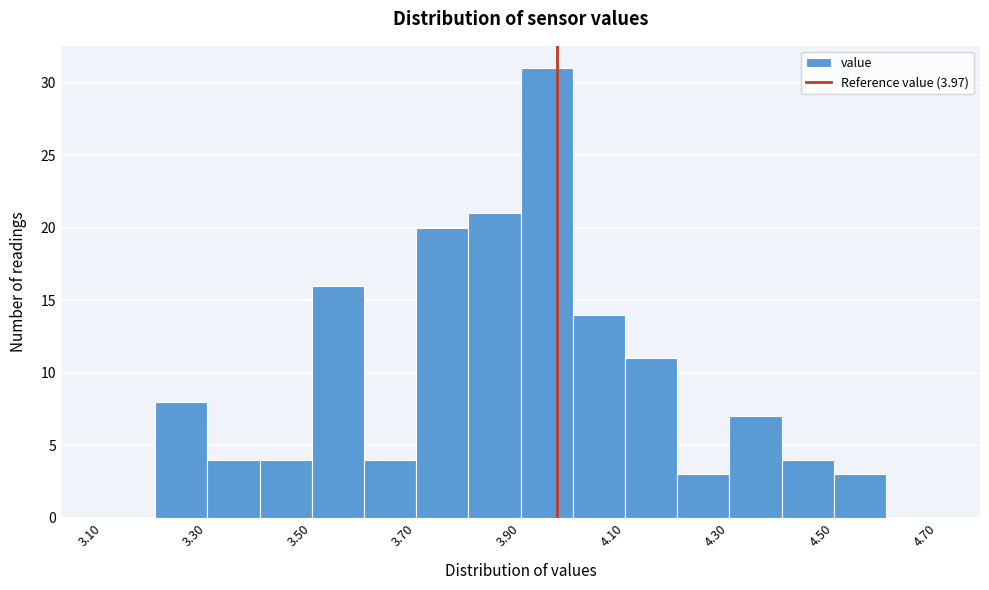

Over which range of the x-axis is the bar tallest?

3.9 to 4.0